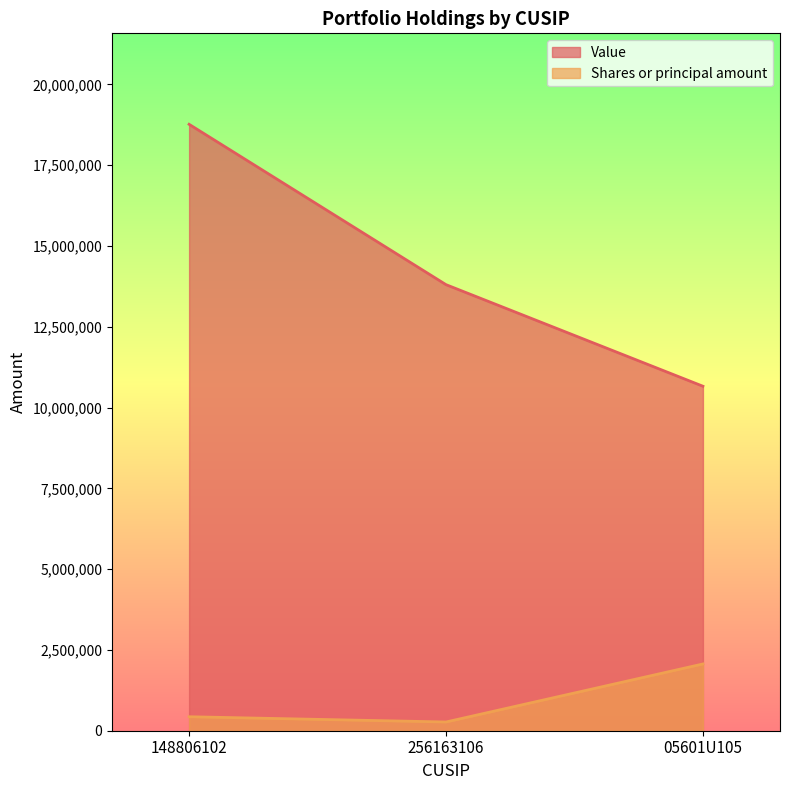

How many data points in Value are above 13804518?

1